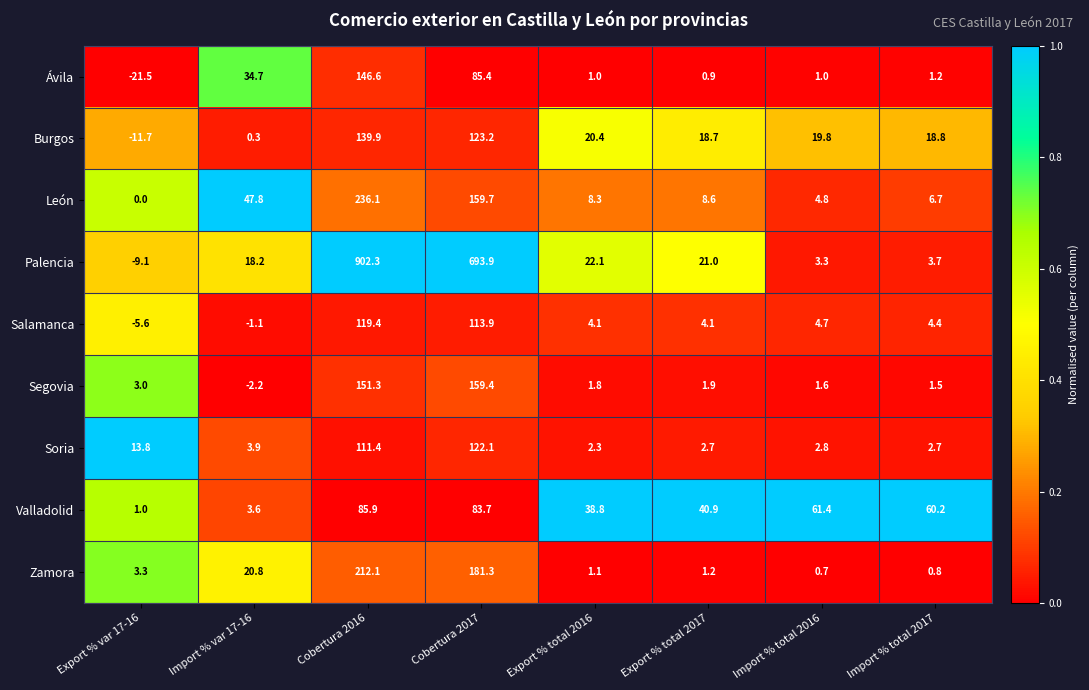

At how many categories does at least one series exceed 0?

8